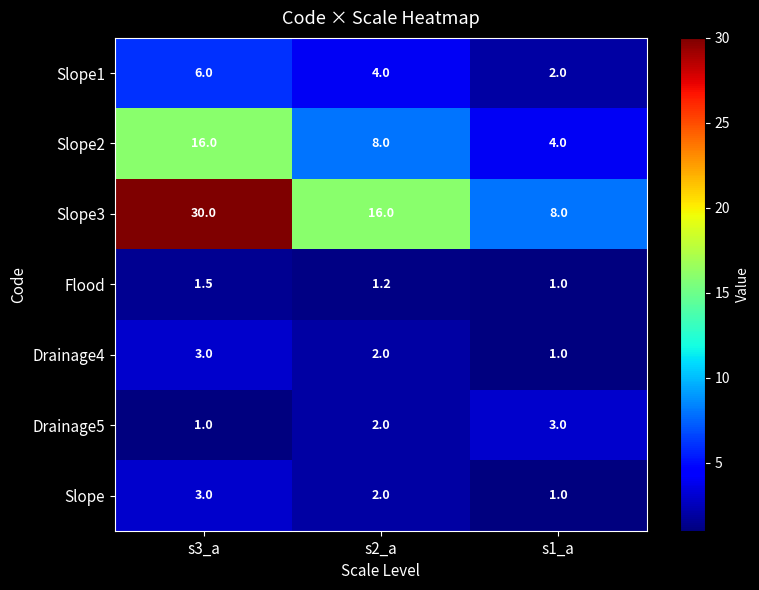

How many Slope3 values are between 8 and 30?

3